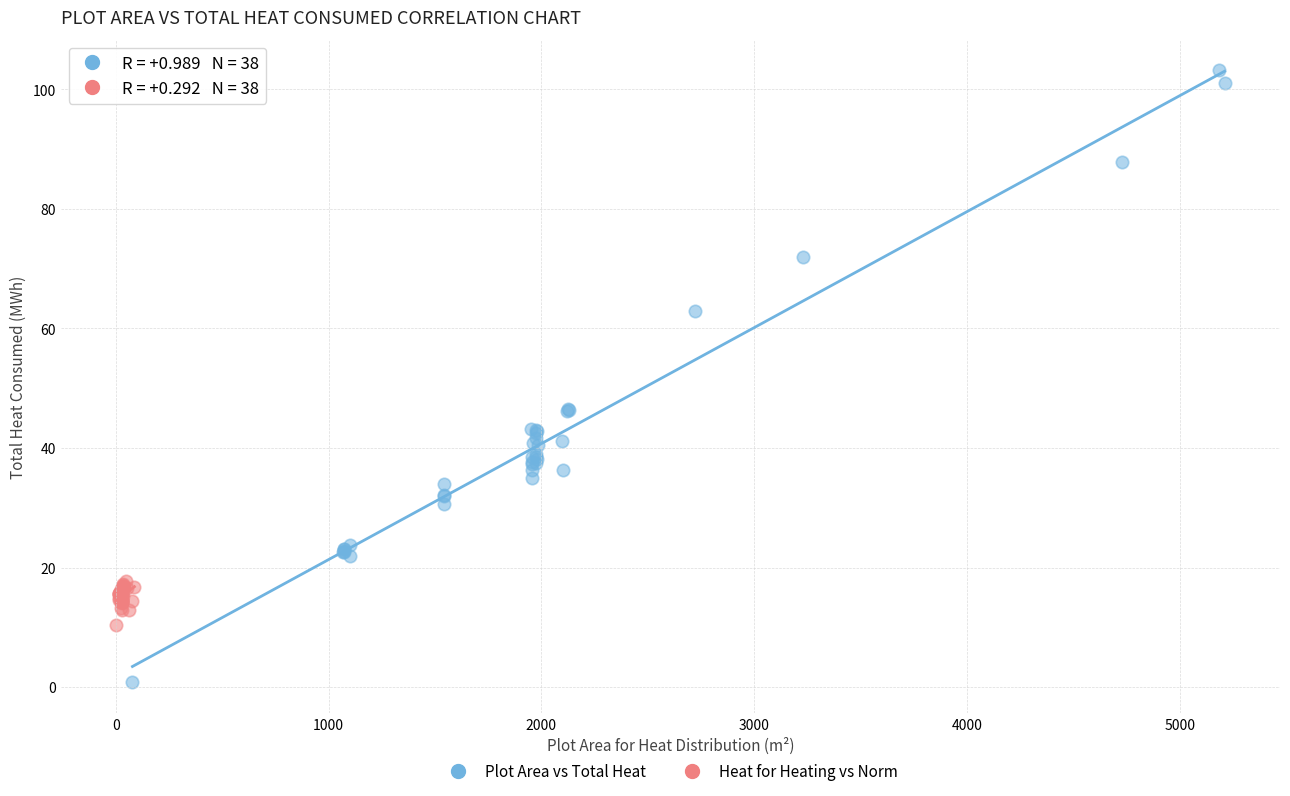

Which series has the widest spread of Y values?

Plot Area vs Total Heat